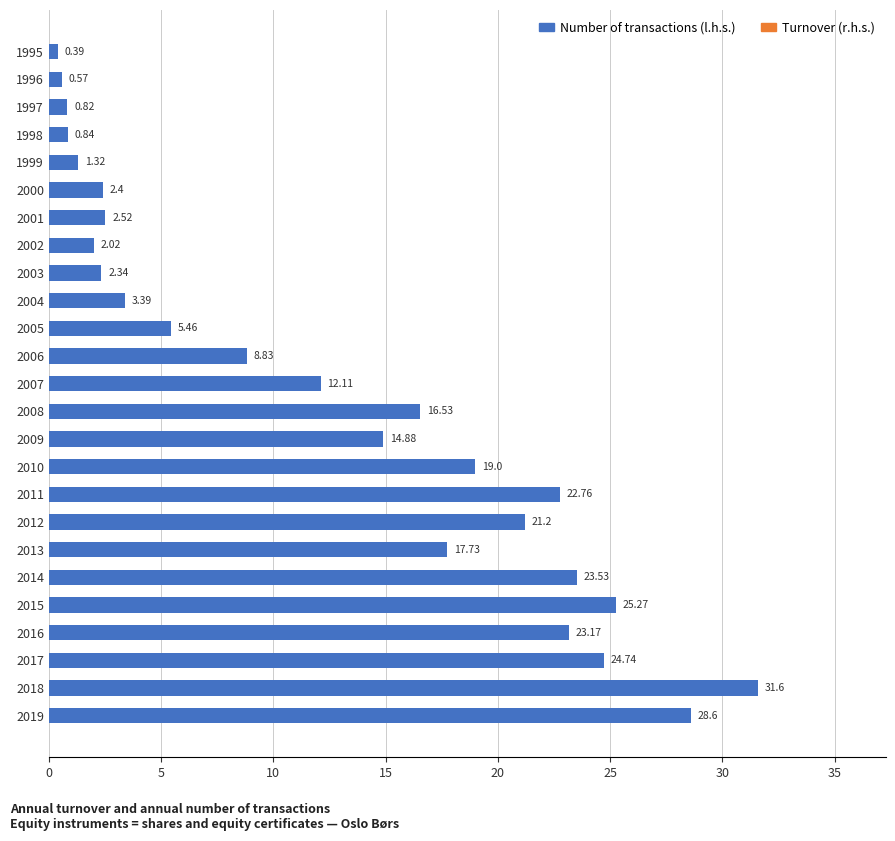

Does the chart contain any negative values?

No